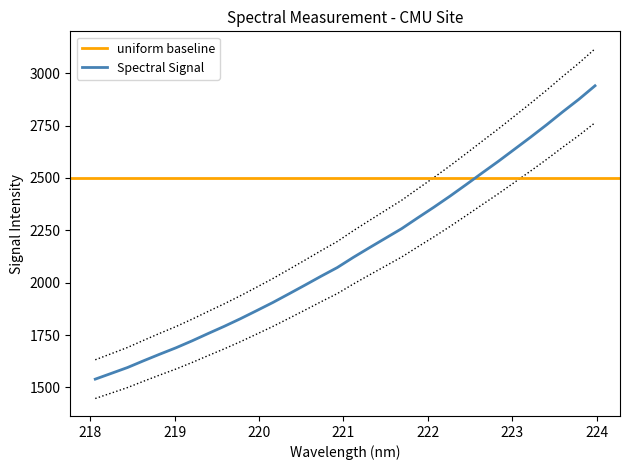

What position from the right is 221.4993?

14